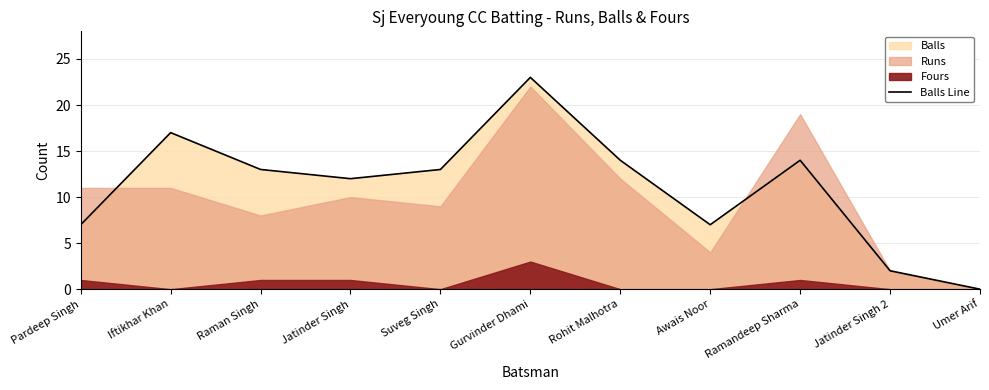

Between Gurvinder Dhami and Pardeep Singh, which is larger?

Gurvinder Dhami